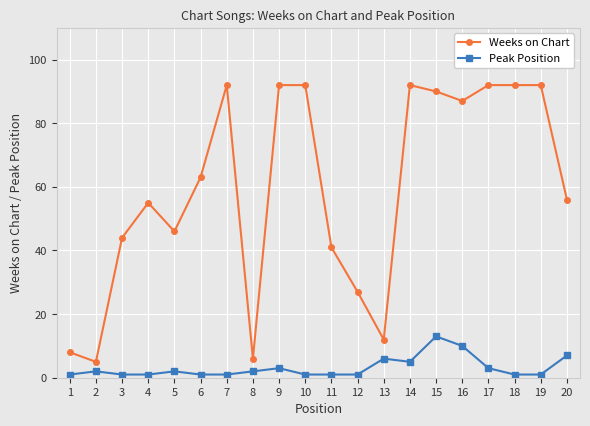

True or false: Weeks on Chart has a value of 92 at 18.

True